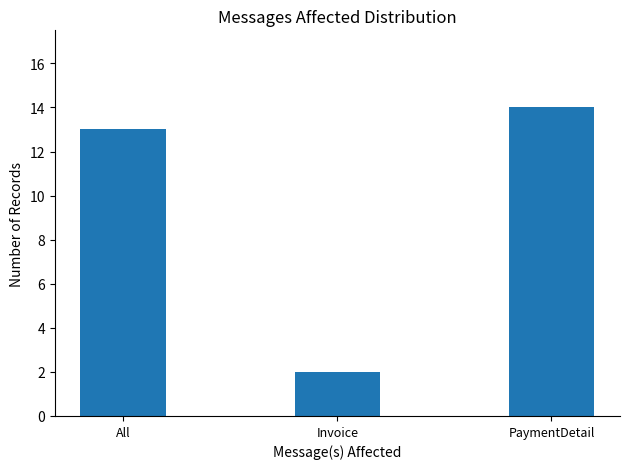

Which has a higher value, All or PaymentDetail?

PaymentDetail